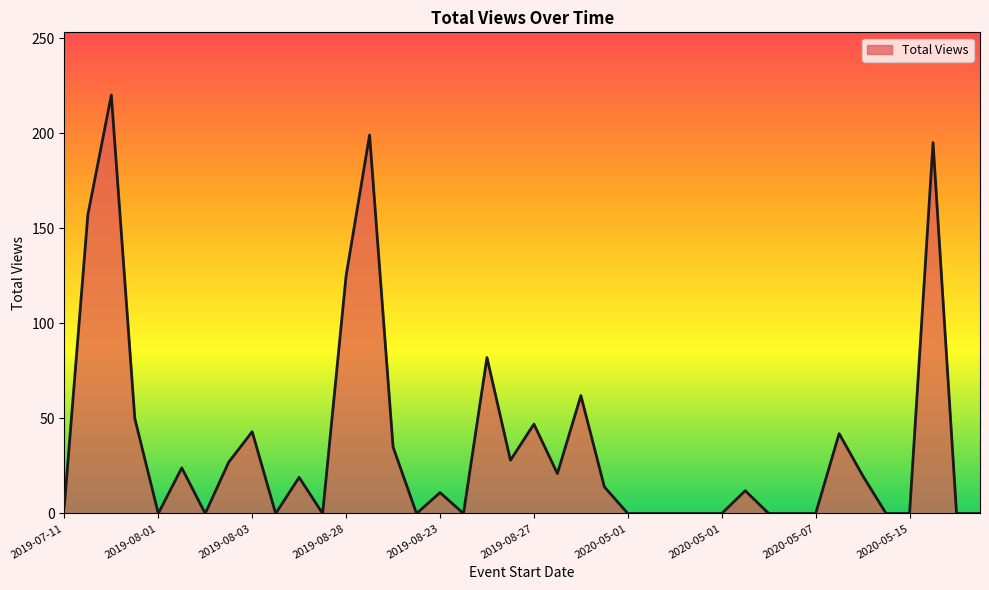

Does the chart display data point markers on the line(s)?

No